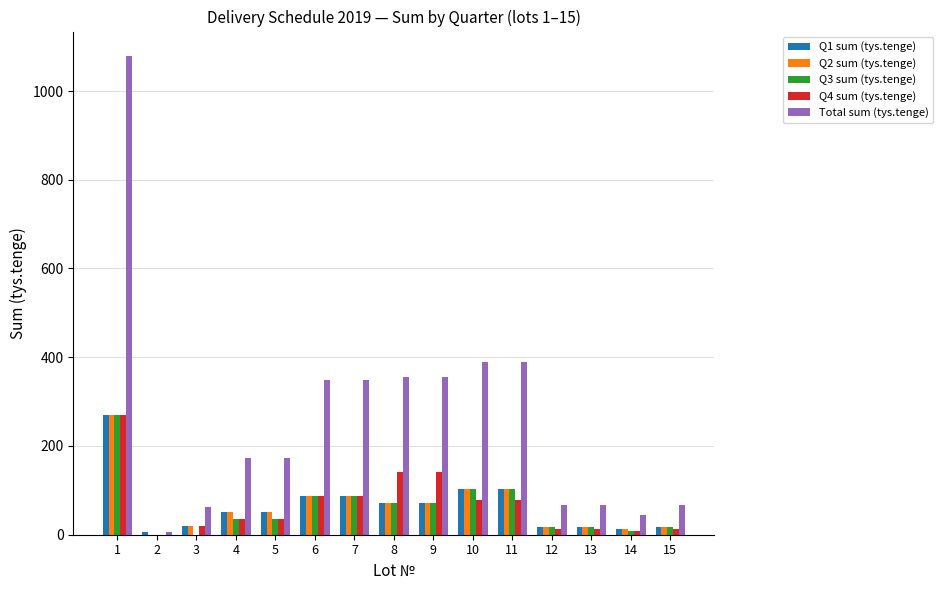

Read the Q1 sum (tys.tenge) value at 4.

52.2